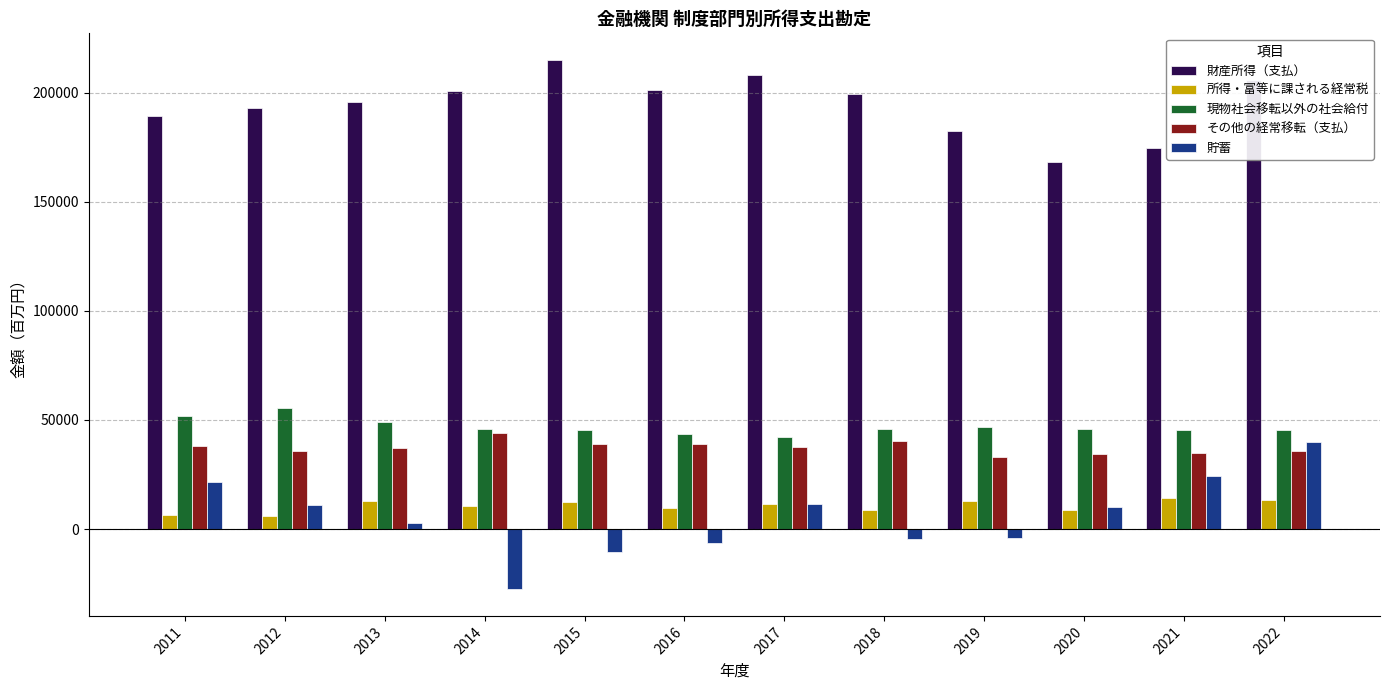

What are all the series names shown in the legend?

財産所得（支払）, 所得・富等に課される経常税, 現物社会移転以外の社会給付, その他の経常移転（支払）, 貯蓄